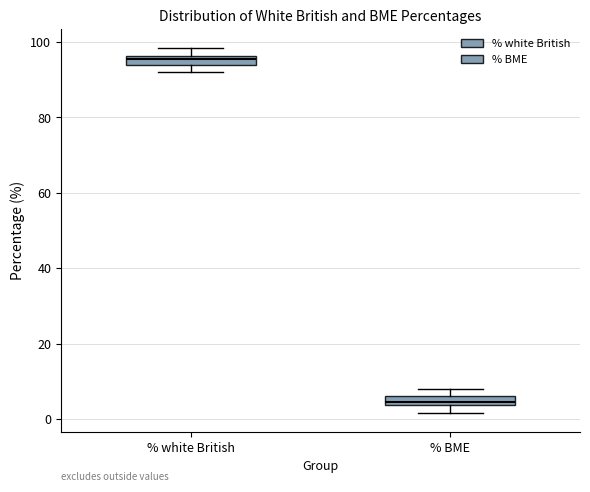

Where is the lower edge of the box for % white British on the y-axis? The values are not printed on the chart, so give them approximately, as read against the axis.

94